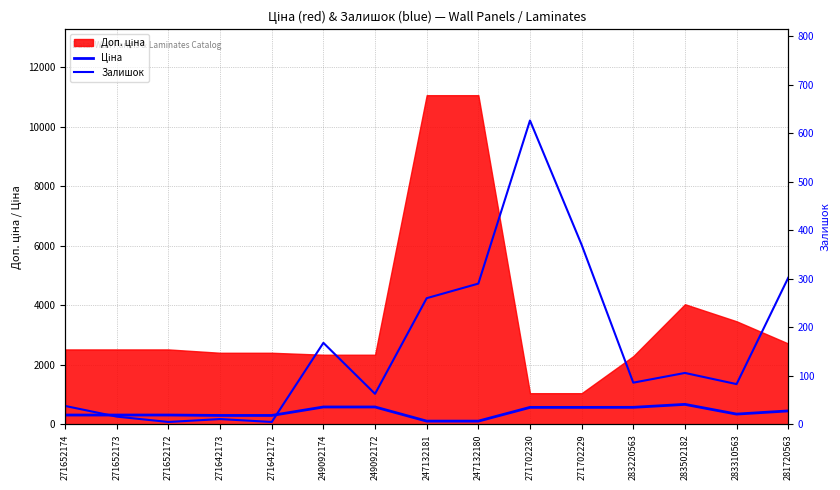

Between 249092172 and 283310563, which is larger?

249092172